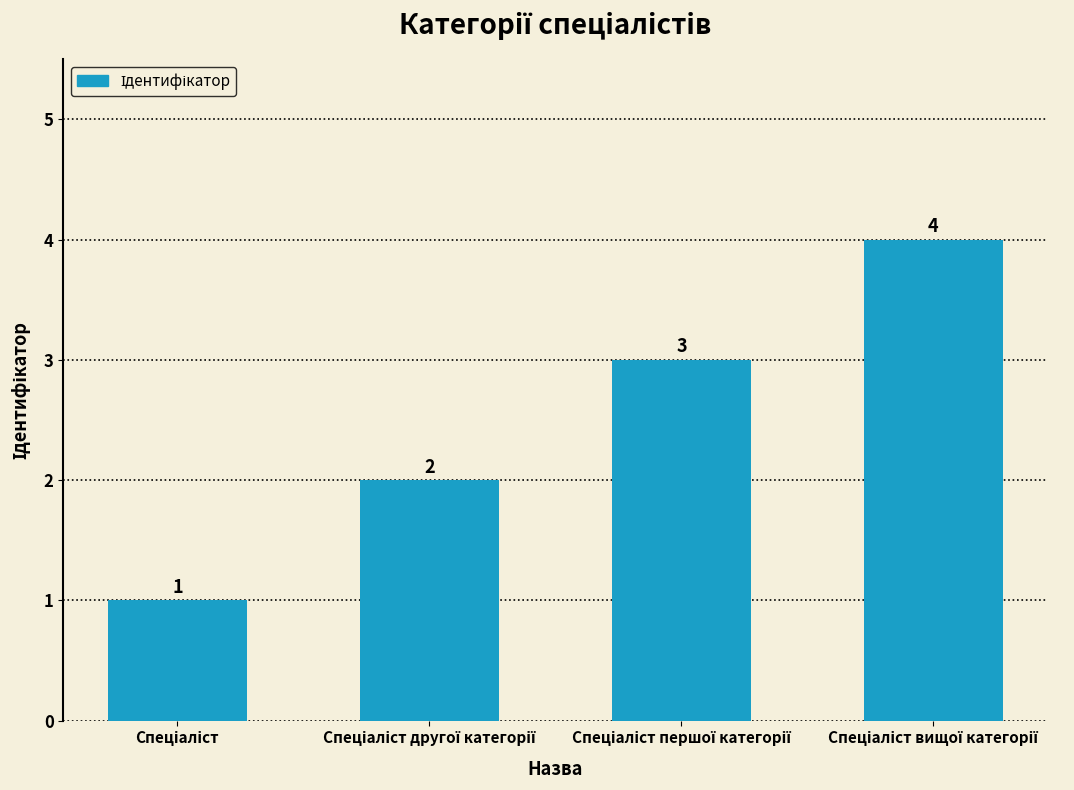

Count the values in the range 2 to 4.

3